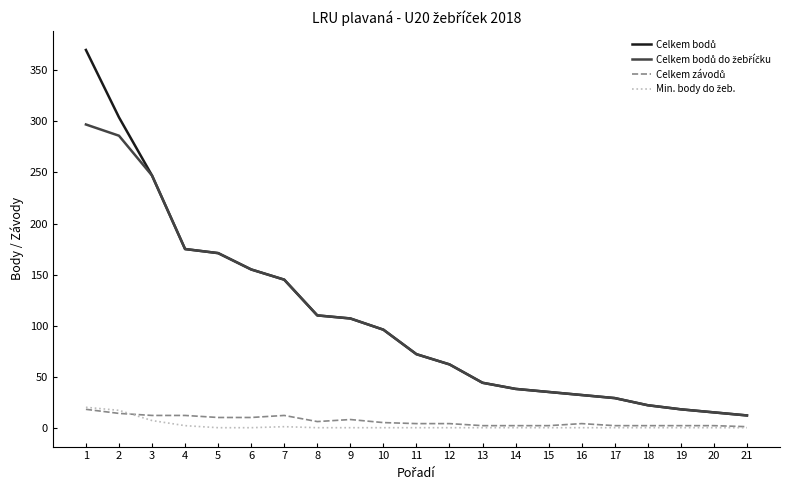

What is the spread (max minus min) of values at 10?

96